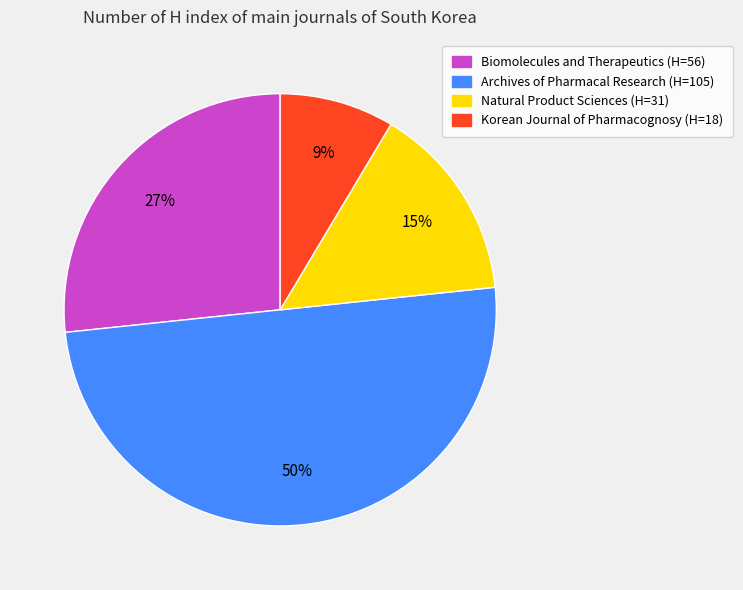

Which slice is the largest?

Archives of Pharmacal Research